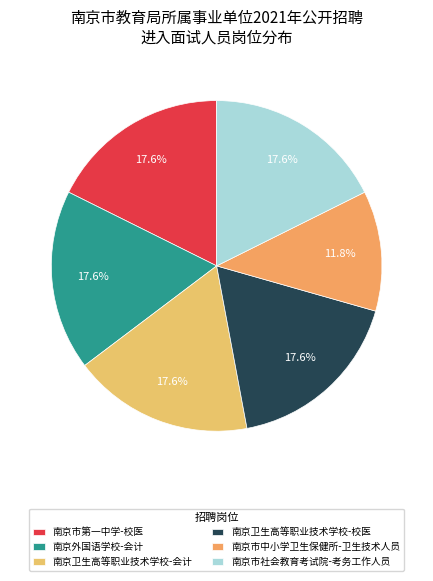

Rank the categories by value from highest to lowest.

南京市第一中学-校医, 南京外国语学校-会计, 南京卫生高等职业技术学校-会计, 南京卫生高等职业技术学校-校医, 南京市社会教育考试院-考务工作人员, 南京市中小学卫生保健所-卫生技术人员